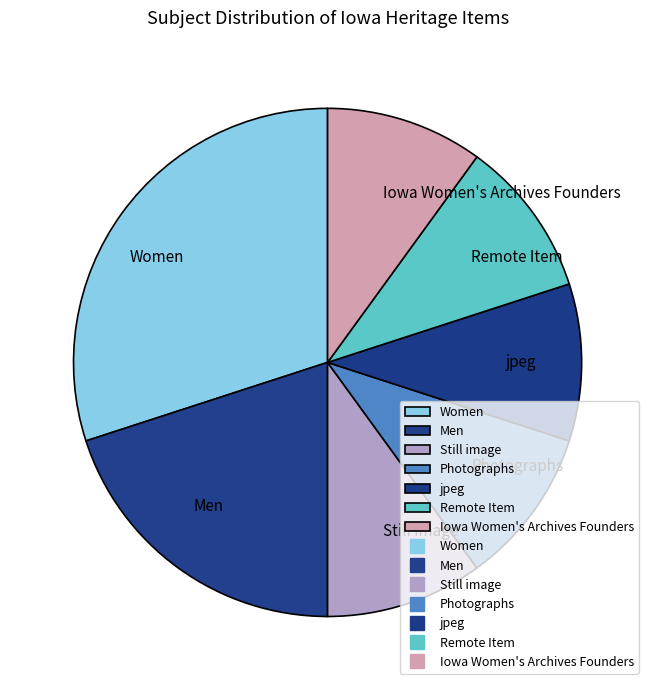

Is there a majority slice in this chart?

No